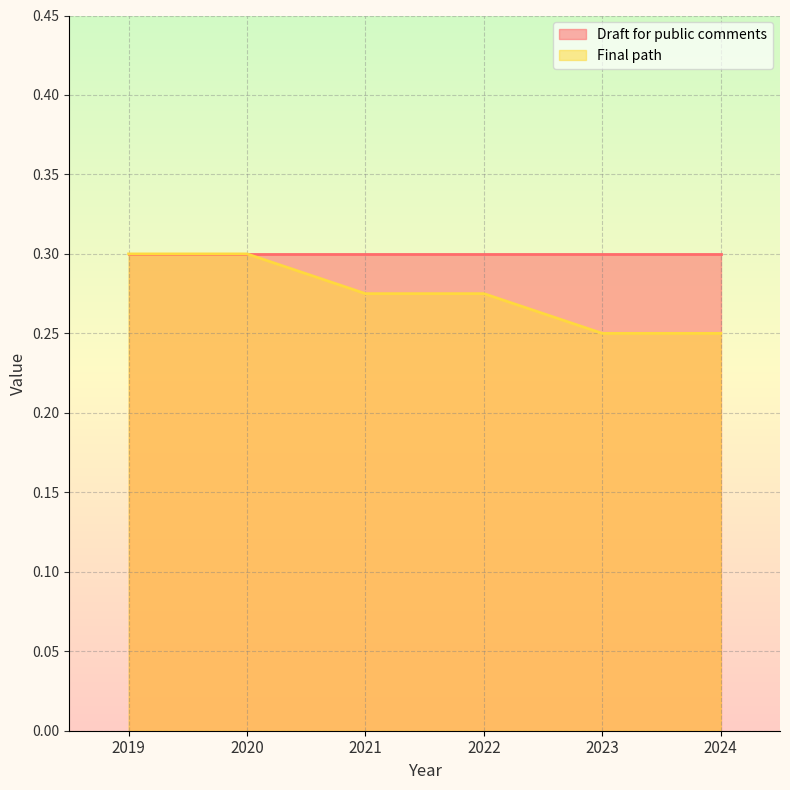

What is the average value?

0.3